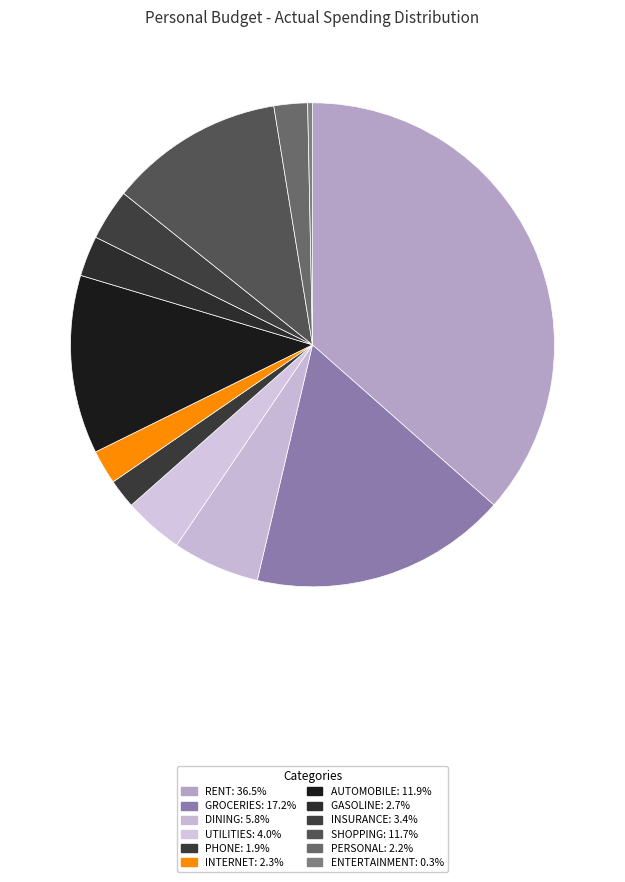

Approximately how many times larger is the value at DINING compared to SHOPPING?

0.5